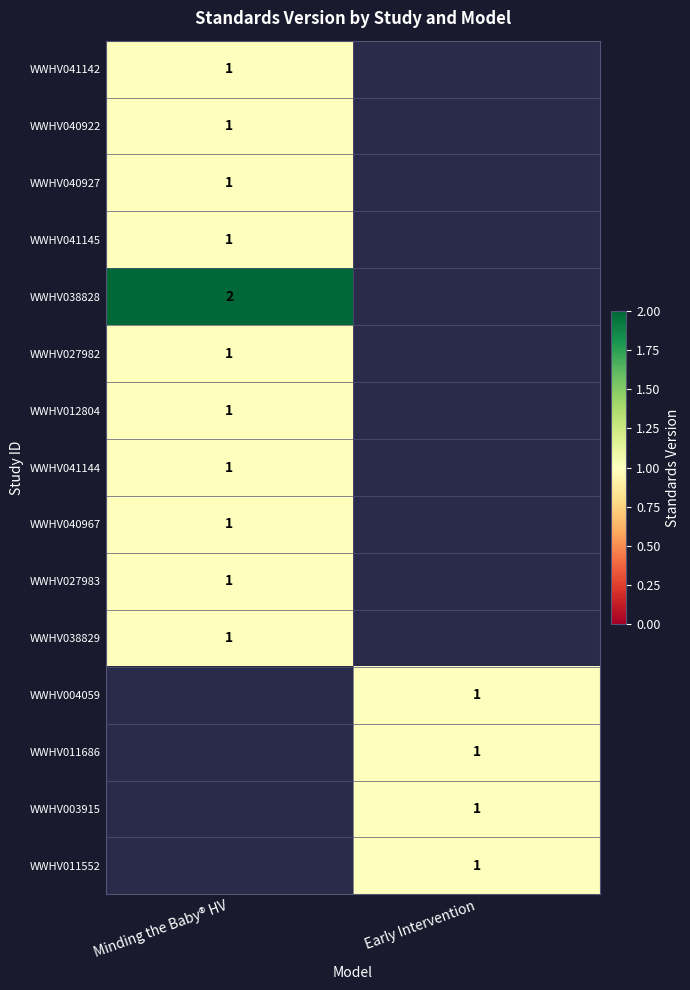

The WWHV012804 series shows 1 at Minding the Baby® HV. True or false?

True